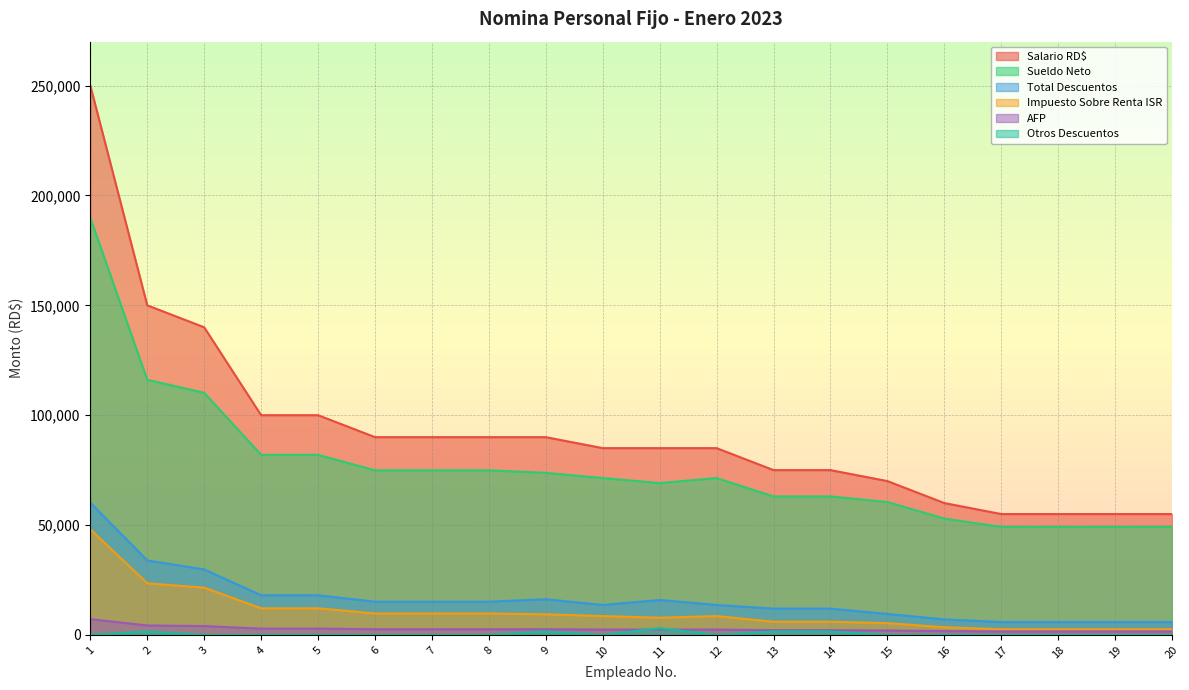

Reading right to left, extract all data points from this chart.

Total Descuentos: 5835.2	5835.2	5835.2	5835.2	7057.7	9530.5	11976.8	11976.8	13625.5	15894.2	13625.5	16231.5	15097.1	15097.1	15097.1	18040.4	18040.4	29813.4	33891.0	60197.0
Sueldo Neto: 49164.8	49164.8	49164.8	49164.8	52942.3	60469.5	63023.2	63023.2	71374.5	69105.8	71374.5	73768.5	74902.9	74902.9	74902.9	81959.6	81959.6	110186.6	116109.0	189803.0
Salario RD$: 55000.0	55000.0	55000.0	55000.0	60000.0	70000.0	75000.0	75000.0	85000.0	85000.0	85000.0	90000.0	90000.0	90000.0	90000.0	100000.0	100000.0	140000.0	150000.0	250000.0
AFP: 1578.5	1578.5	1578.5	1578.5	1722.0	2009.0	2152.5	2152.5	2439.5	2439.5	2439.5	2583.0	2583.0	2583.0	2583.0	2870.0	2870.0	4018.0	4305.0	7175.0
Otros Descuentos: 25.0	25.0	25.0	25.0	25.0	25.0	1537.5	1537.5	25.0	3049.9	25.0	1537.5	25.0	25.0	25.0	25.0	25.0	25.0	1537.5	25.0
Impuesto Sobre Renta ISR: 2559.7	2559.7	2559.7	2559.7	3486.7	5368.5	6006.9	6006.9	8577.0	7820.8	8577.0	9375.0	9753.1	9753.1	9753.1	12105.4	12105.4	21514.4	23488.5	48053.2